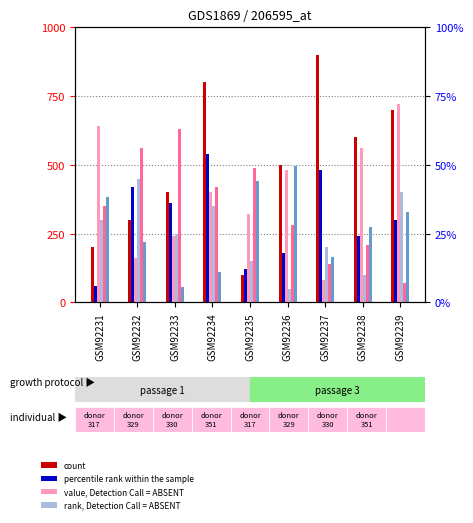

How many value, Detection Call = ABSENT values are between 240 and 560?

5